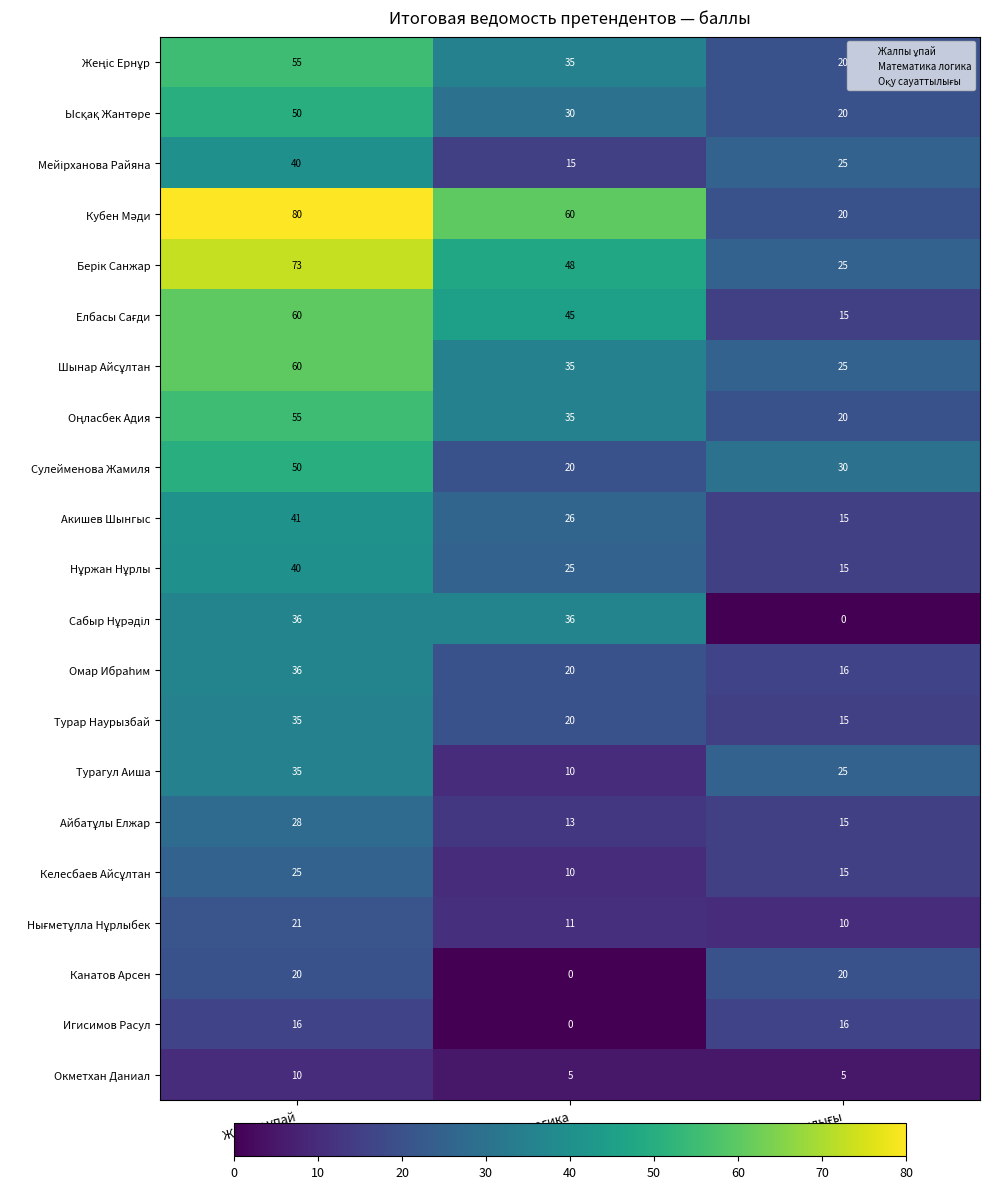

What is the spread (max minus min) of values at Математика логика?

60